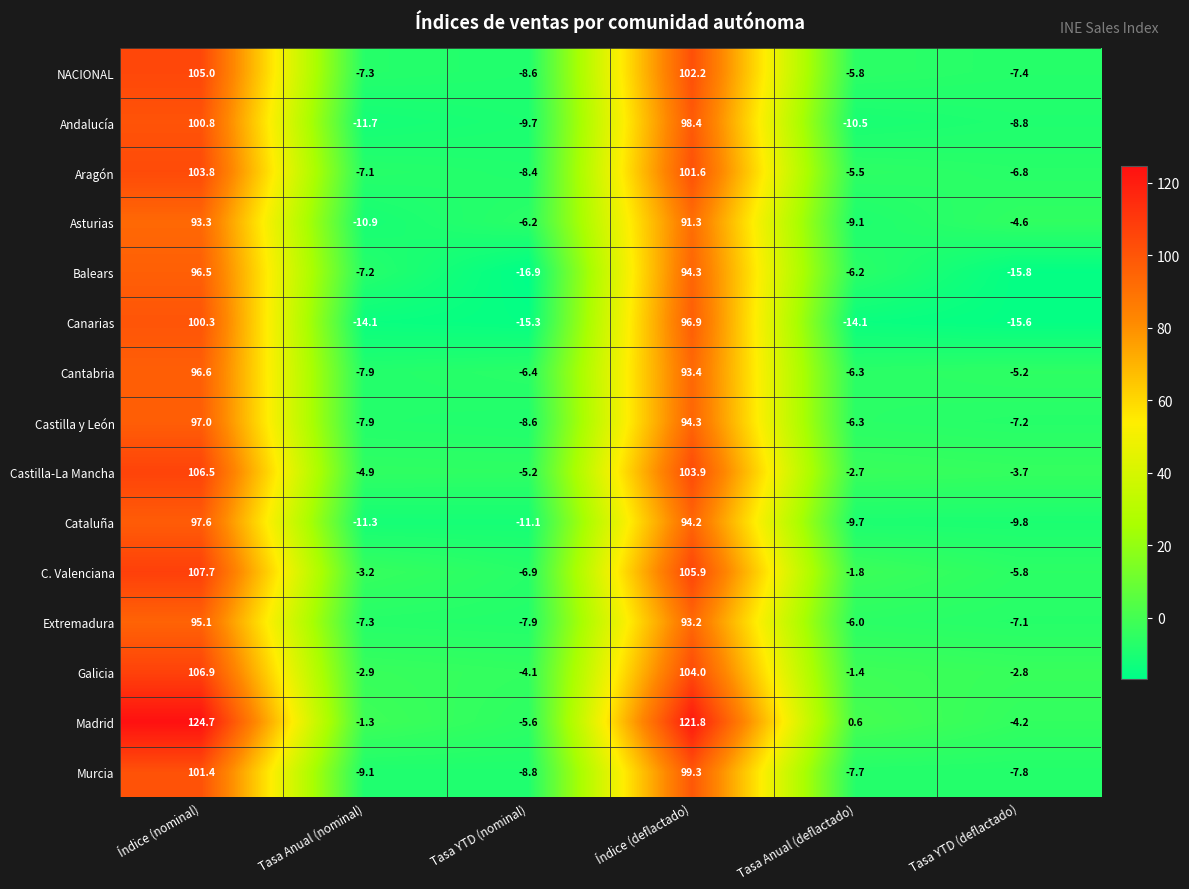

What is the minimum value shown in the chart?

-16.9